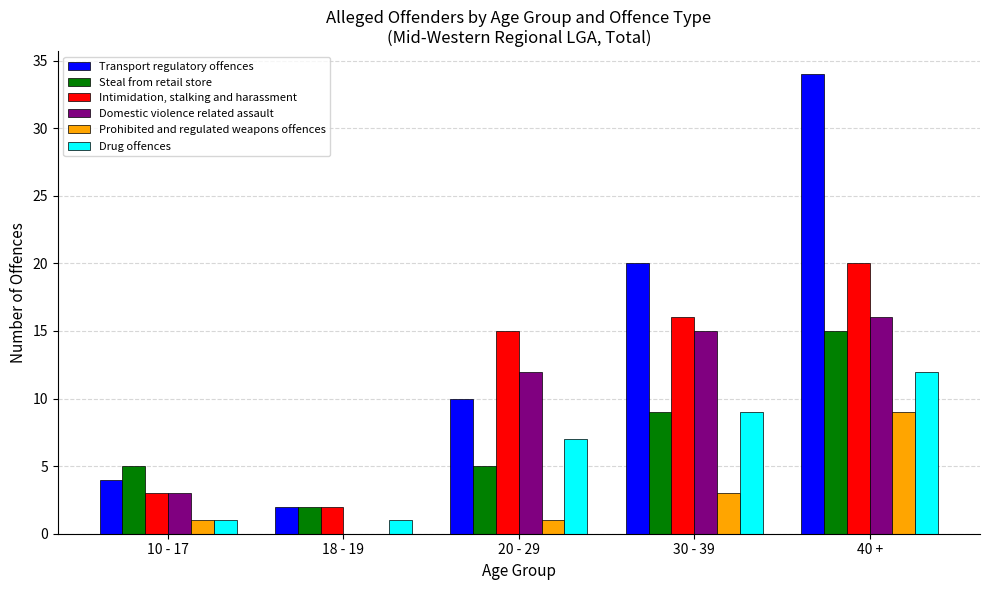

Is the value of Domestic violence related assault at 20 - 29 greater than the value of Transport regulatory offences at 10 - 17?

Yes